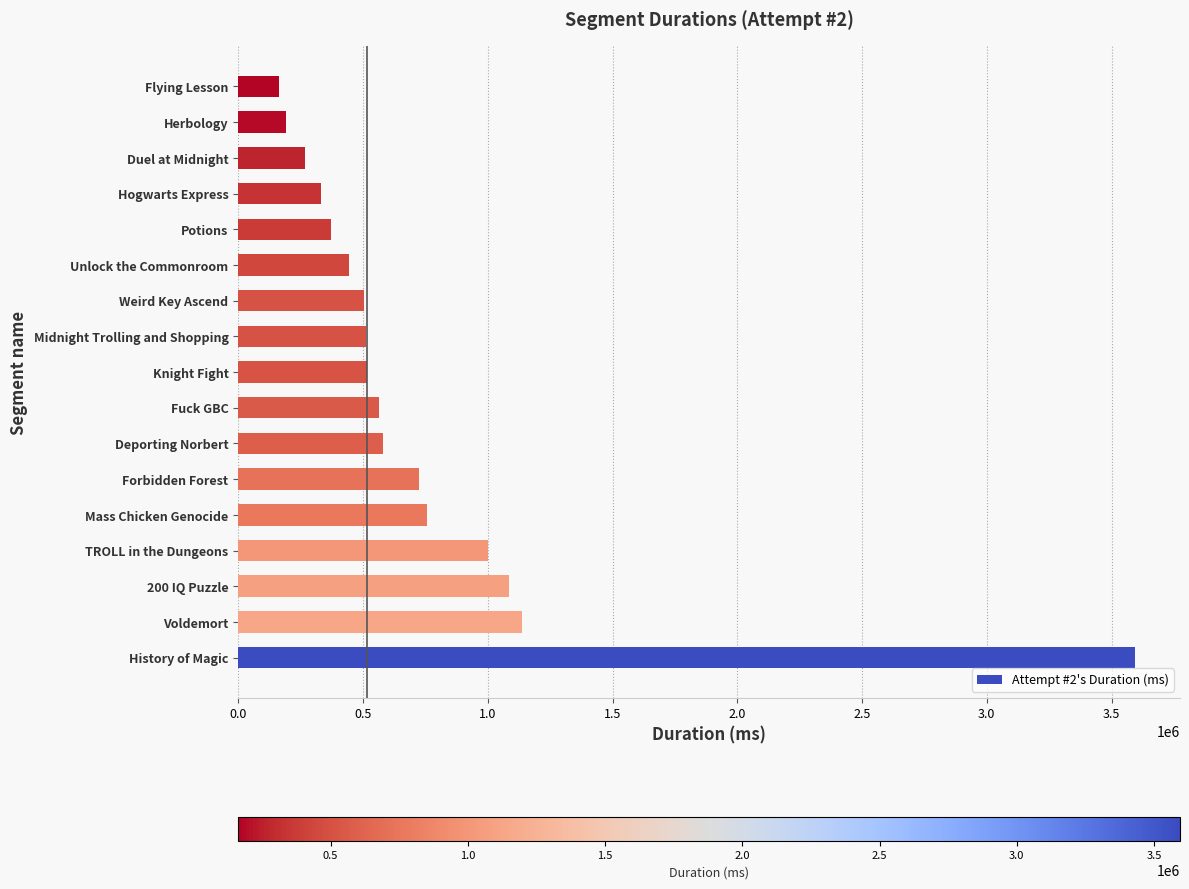

At which label is the value closest to 1879046?

Voldemort